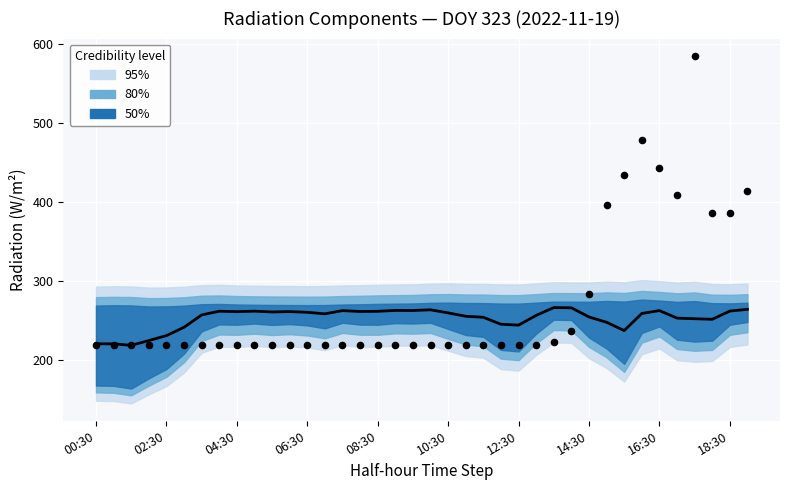

What is the total value across all series at 06:30?

479.1